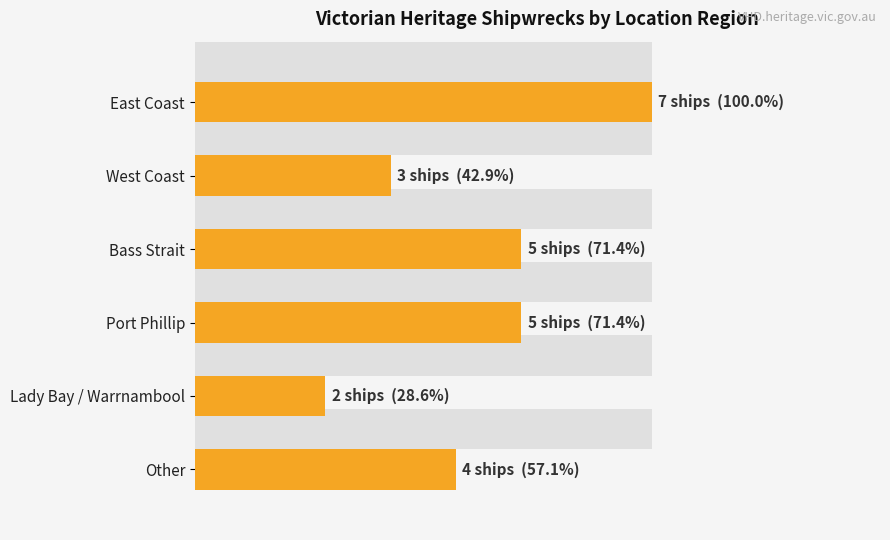

How many data points does each series have?

6